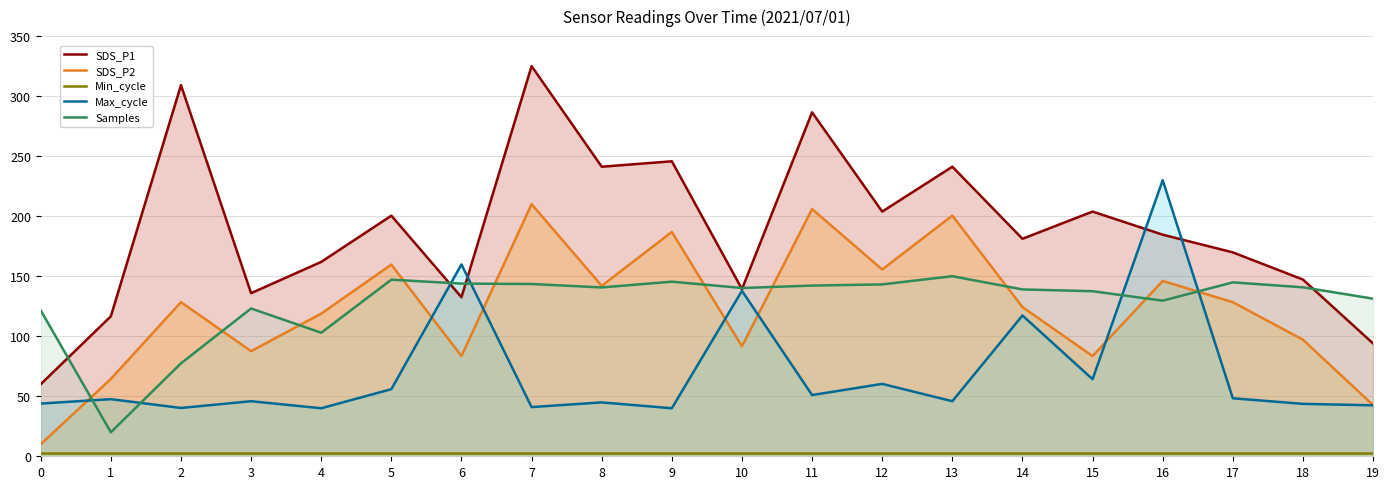

What are all the series names shown in the legend?

SDS_P1, SDS_P2, Min_cycle, Max_cycle, Samples